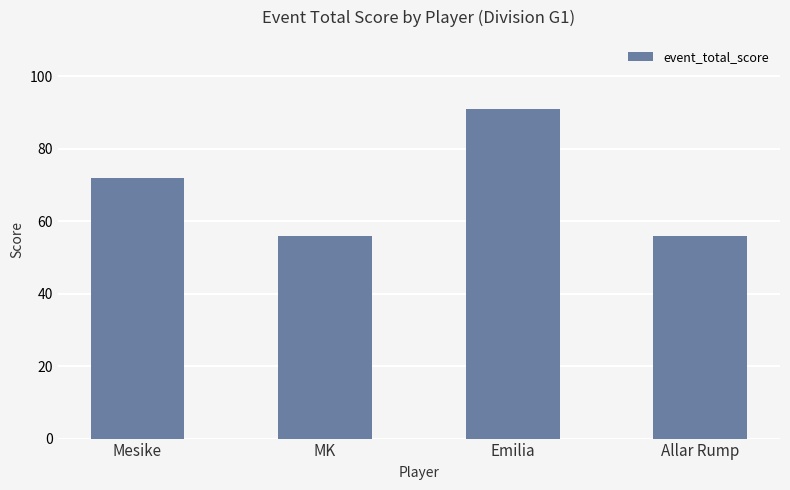

What is the sum of all values?

275